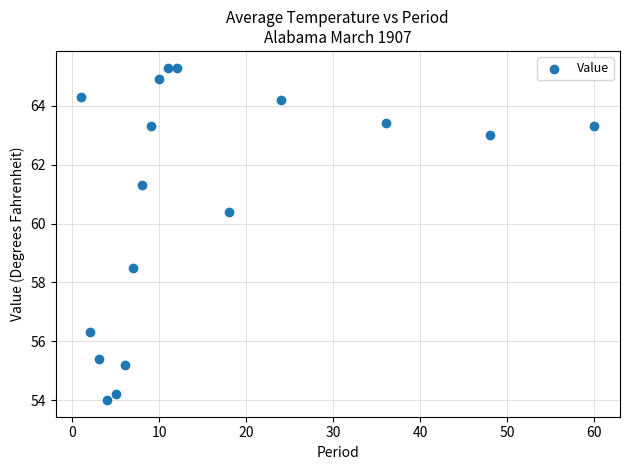

What is the range of X values (max minus min)?

59.0